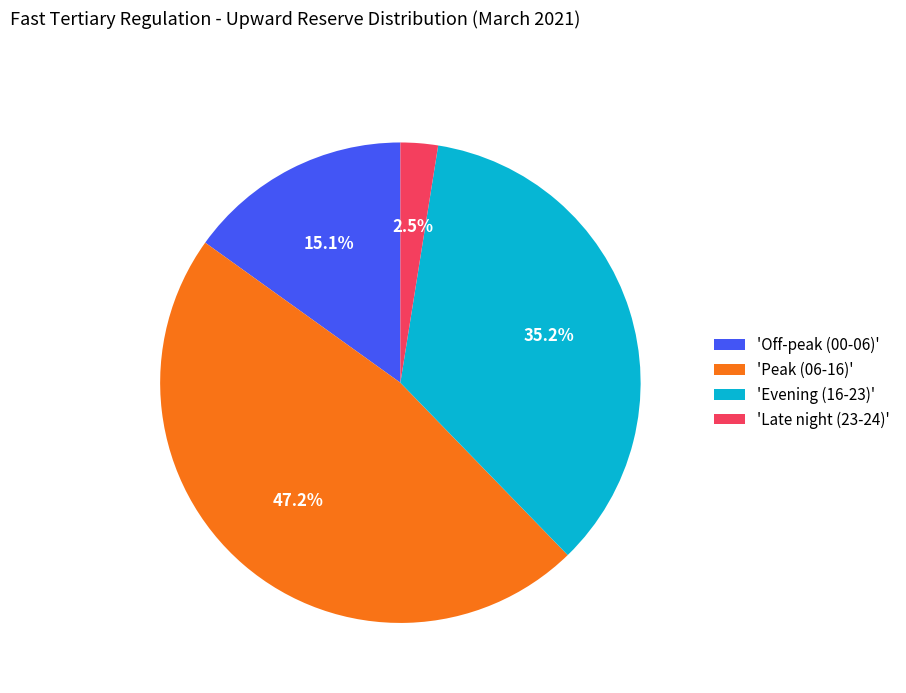

Which category has the smallest portion of the pie?

'Late night (23-24)'